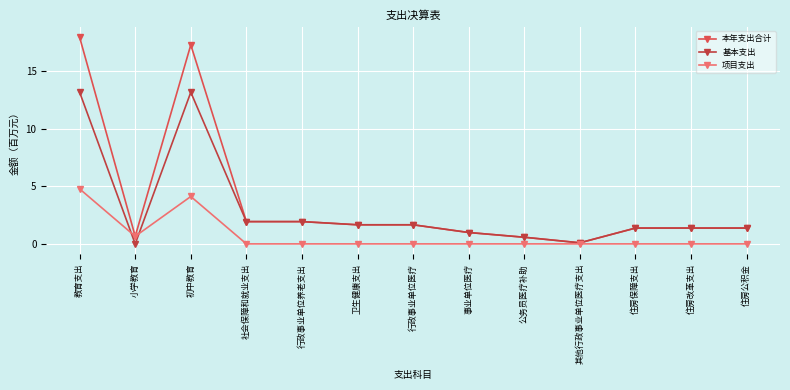

At 住房保障支出, list the series in order from largest to smallest.

本年支出合计, 基本支出, 项目支出